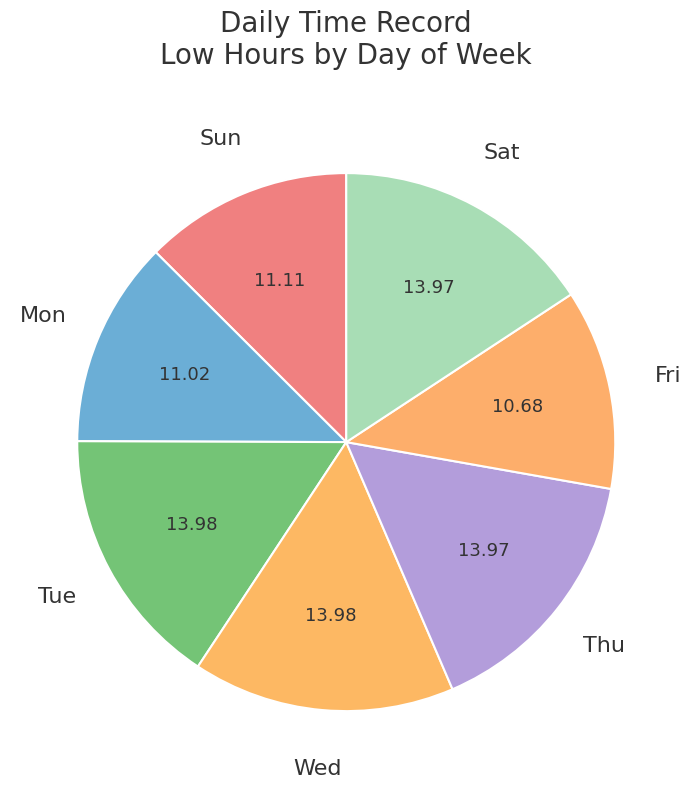

True or false: Fri accounts for 12% of the total.

True